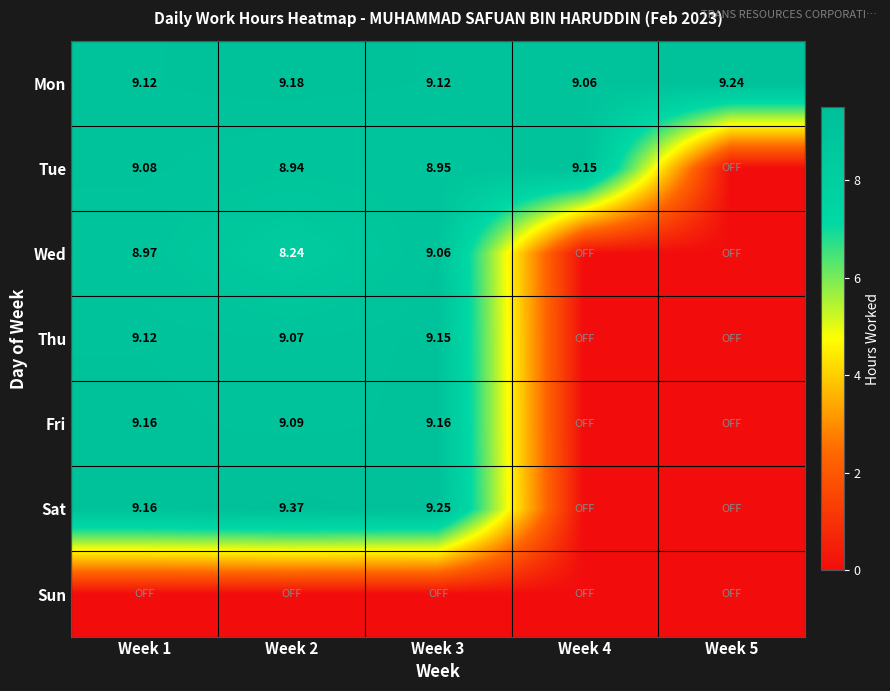

What is the difference between the highest and lowest values at Week 5?

9.2